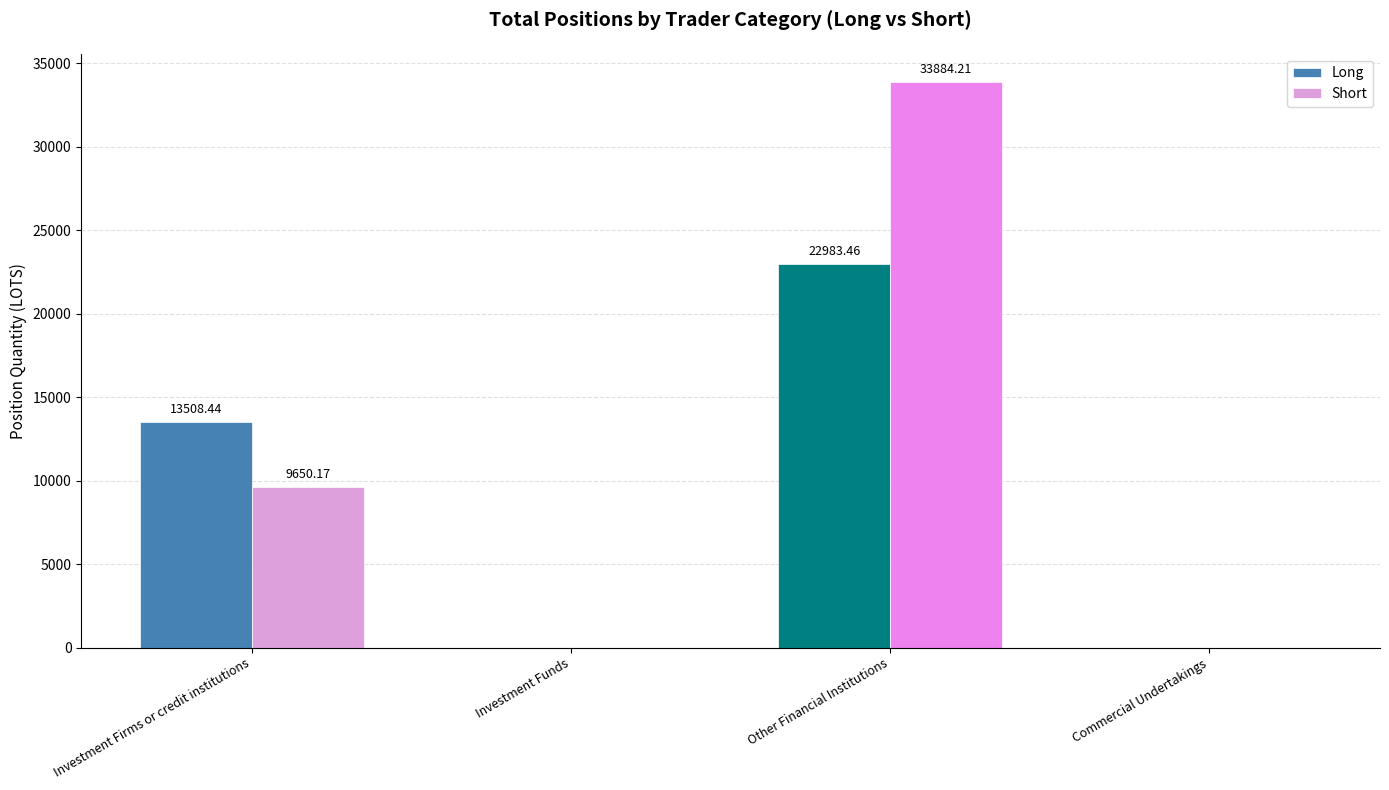

Reading left to right, extract all data points from this chart.

Long: 13508.4	0.0	22983.5	0.0
Short: 9650.2	0.0	33884.2	0.0